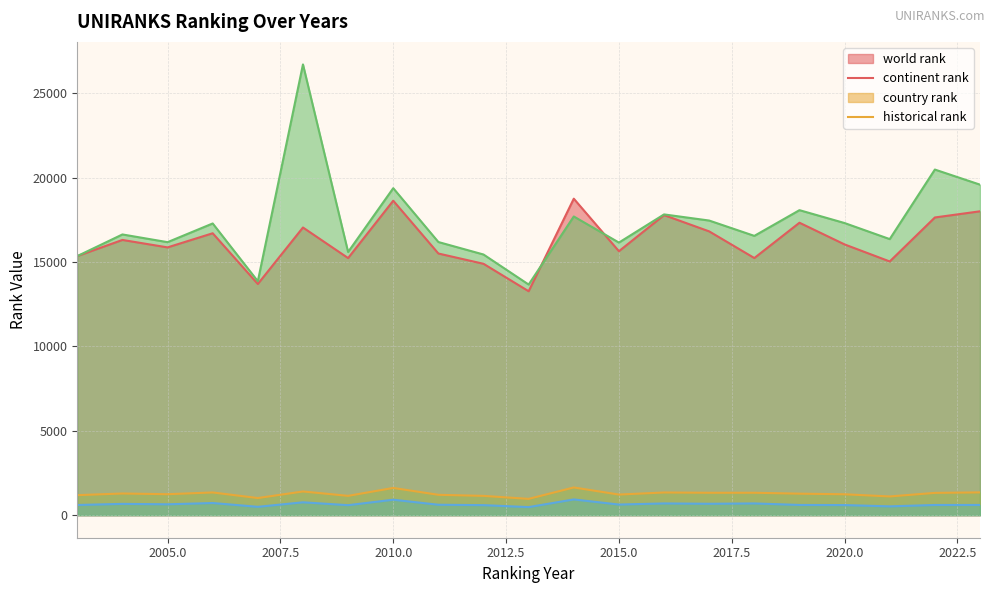

At 2015.0, list the series in order from smallest to largest.

country rank, continent rank, world rank, historical rank